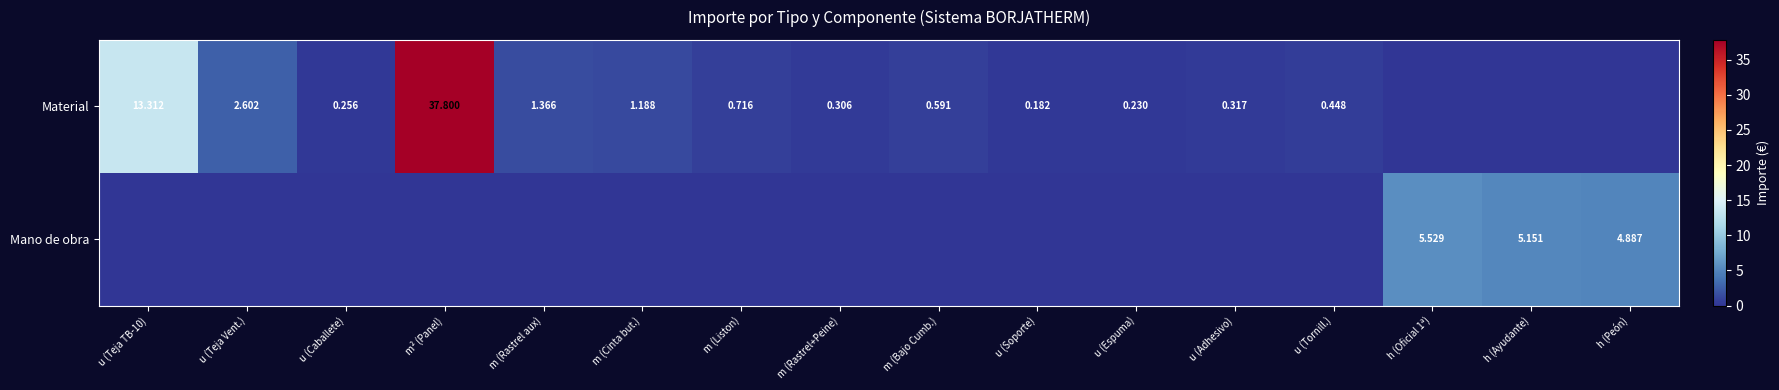

At how many categories does at least one series exceed 14?

1